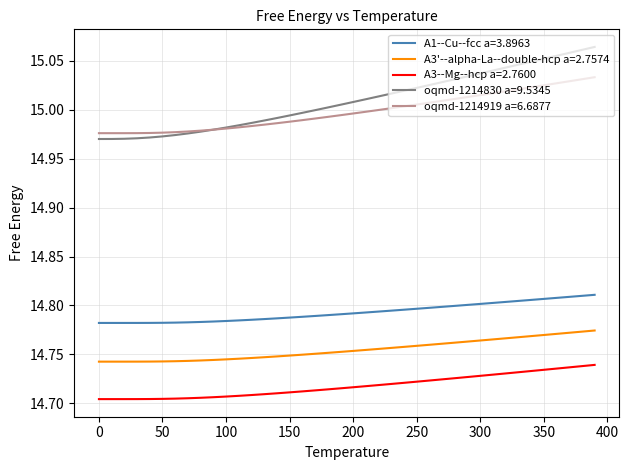

Which series has the largest range (max minus min)?

oqmd-1214830 a=9.5345